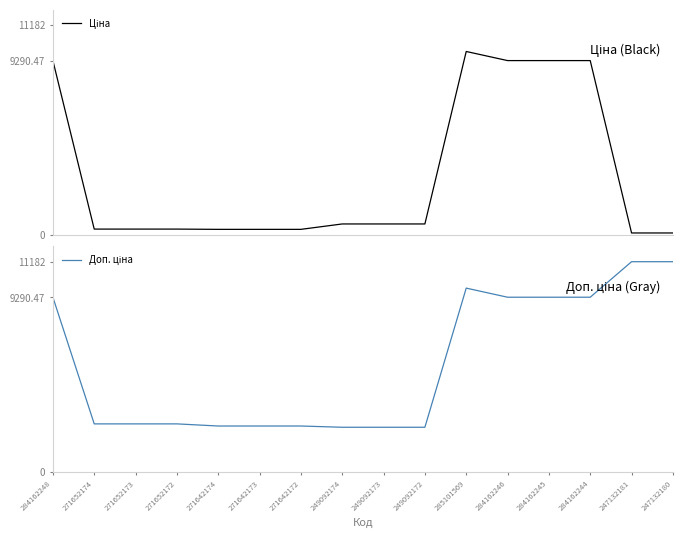

Is the value of Ціна at 247132180 greater than the value of Доп. ціна at 271642172?

No